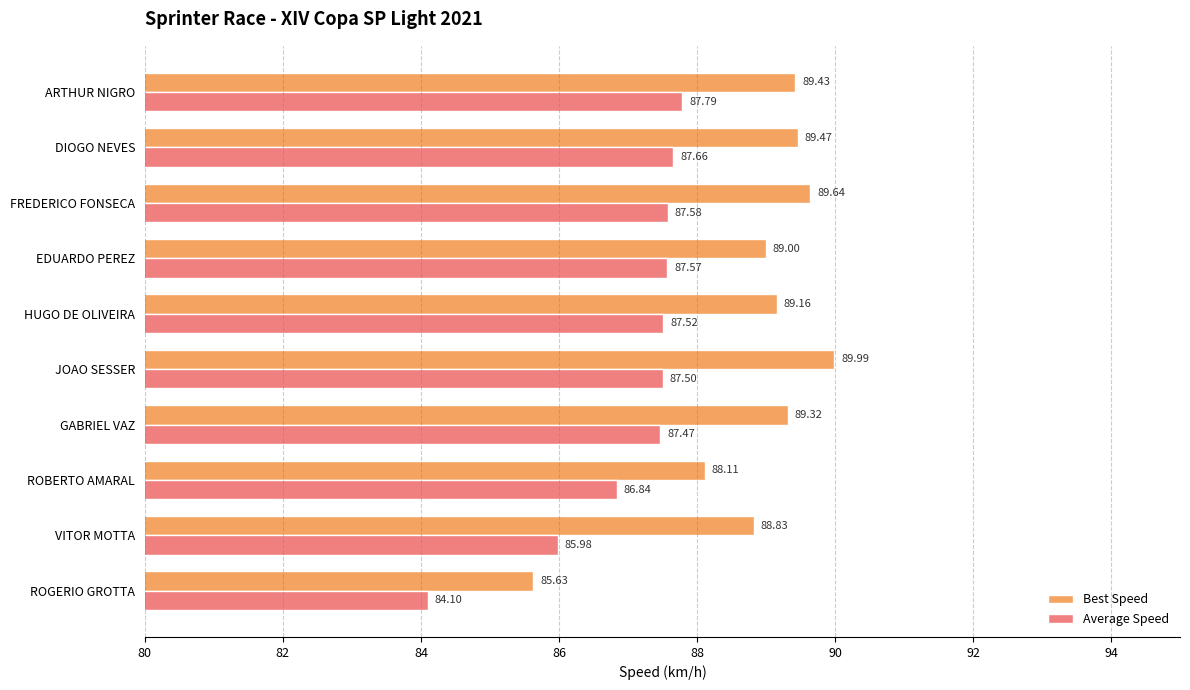

How many series are shown in this chart?

2